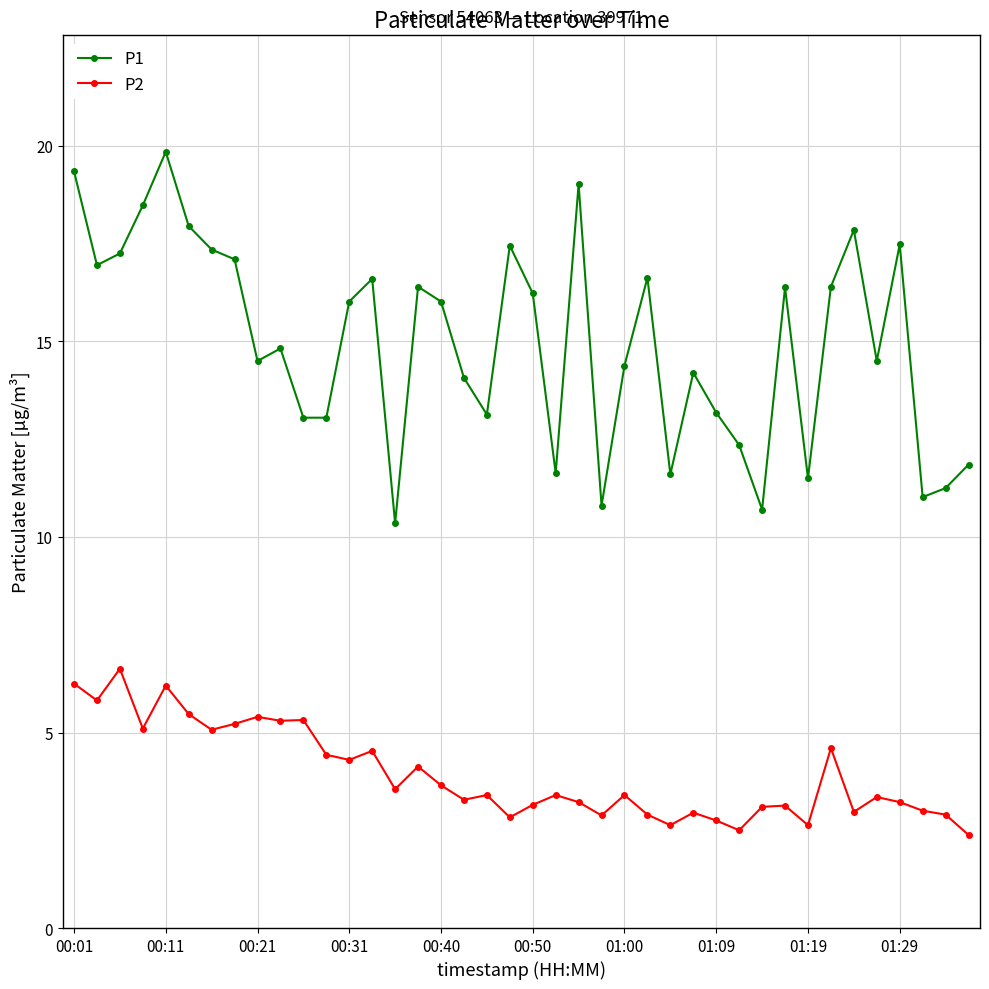

What is the average value of the P2 series?

3.9